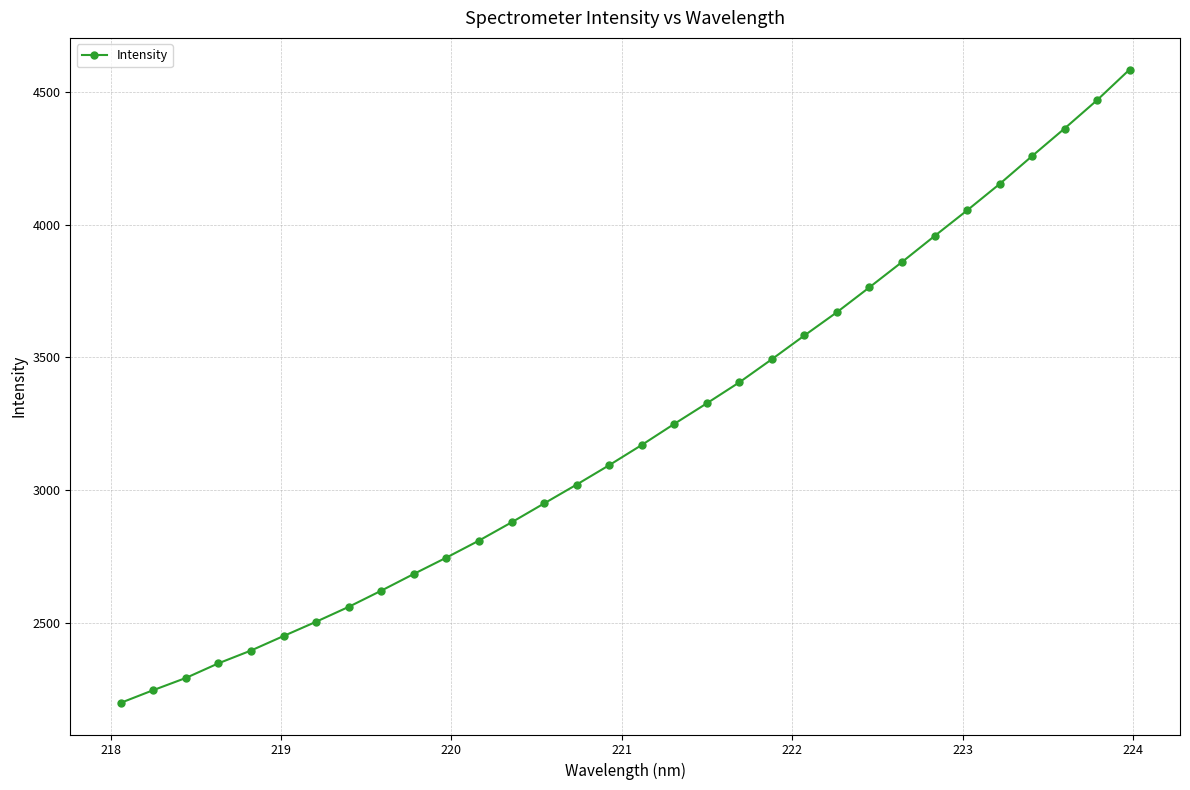

What is the sum of all values?

103156.5